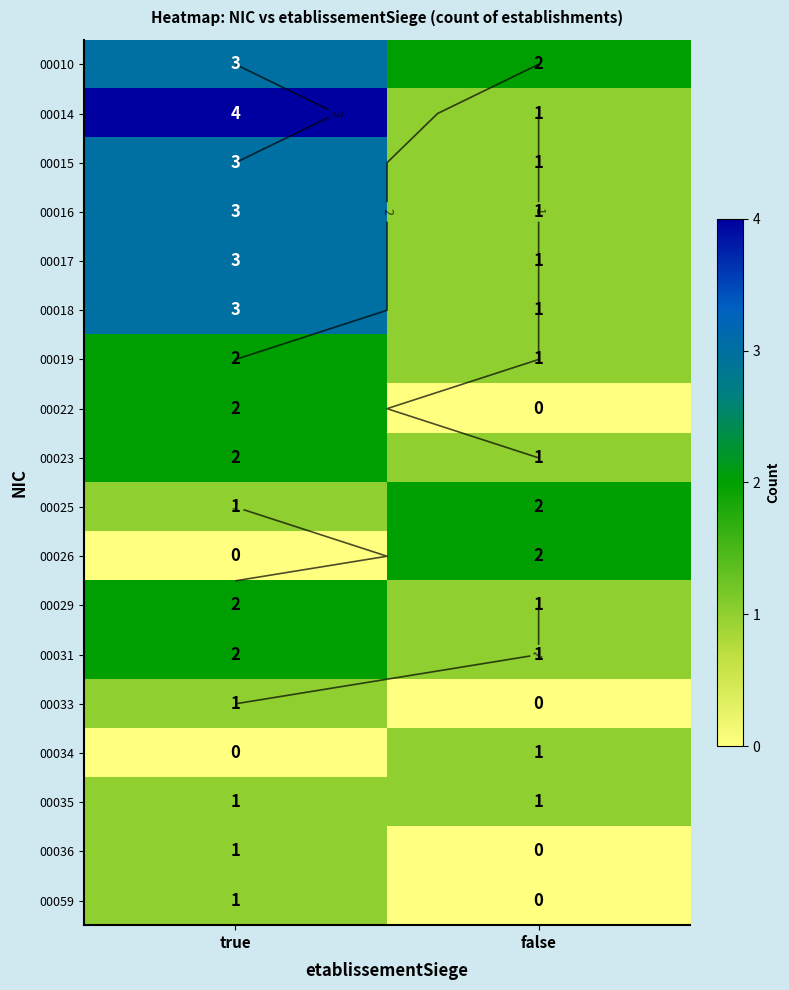

What is the total value across all series at true?

34